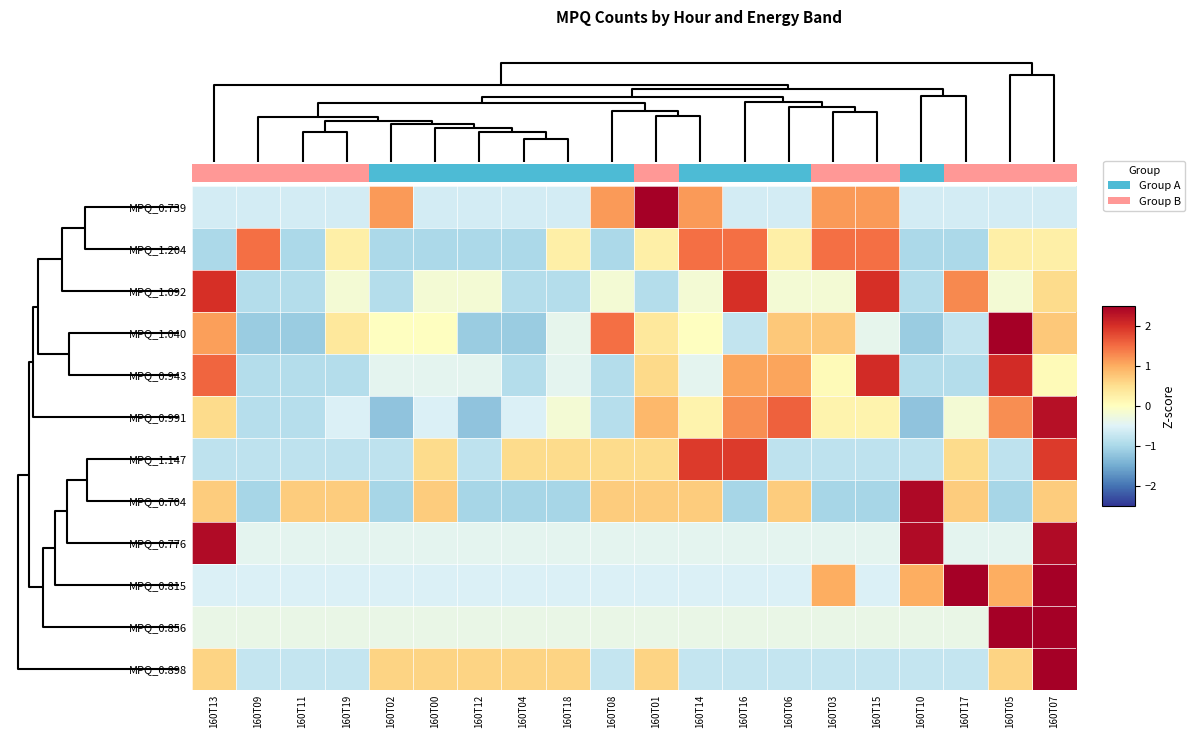

Count the number of data series in this chart.

12